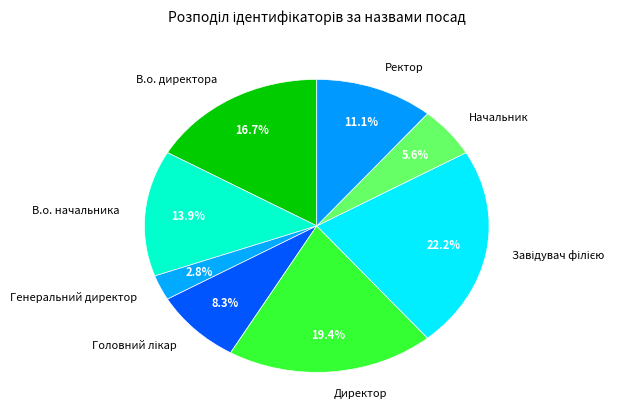

Is В.о. директора the majority of the pie?

No